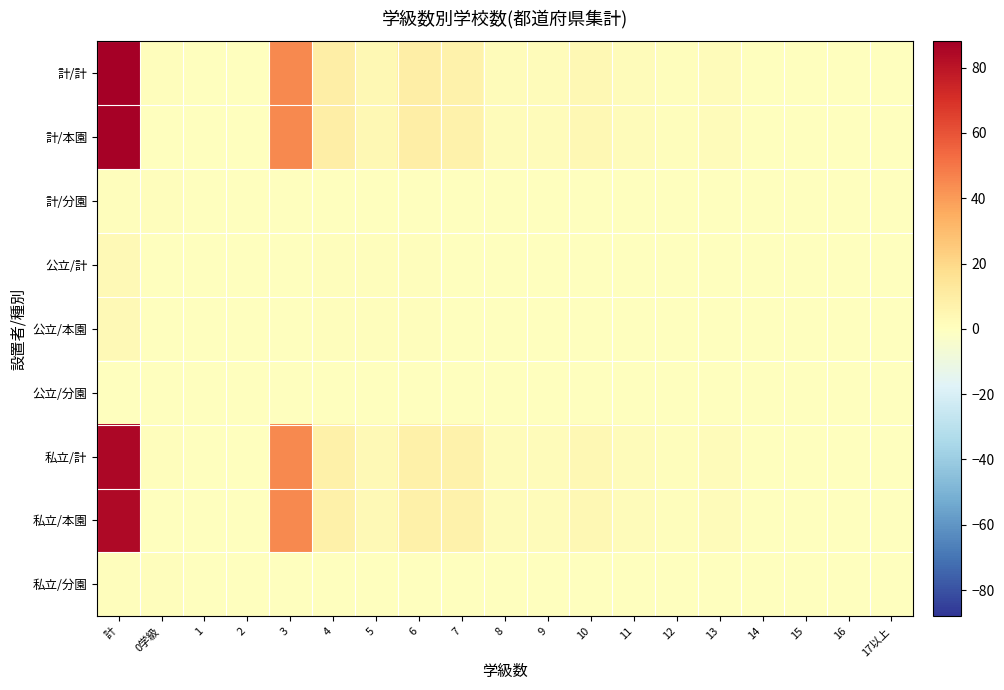

Which has a higher value, 6 or 計?

計